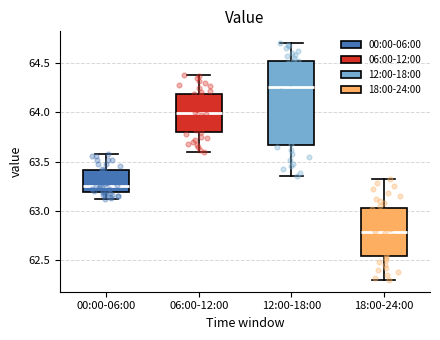

Where does the lower whisker of the box for 00:00-06:00 end on the y-axis? The values are not printed on the chart, so give them approximately, as read against the axis.

63.10